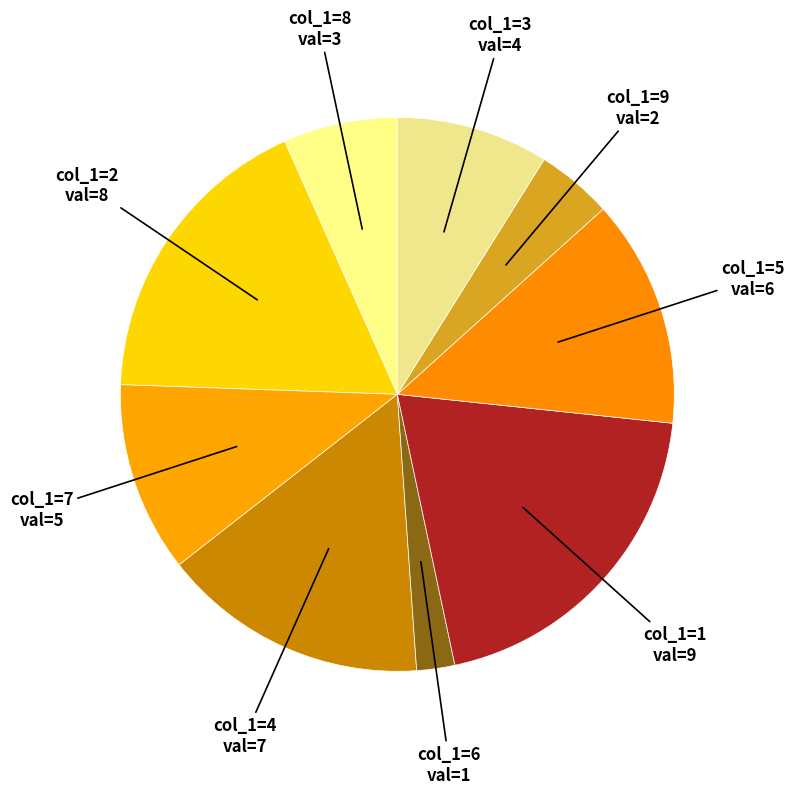

How many slices are in this pie chart?

9